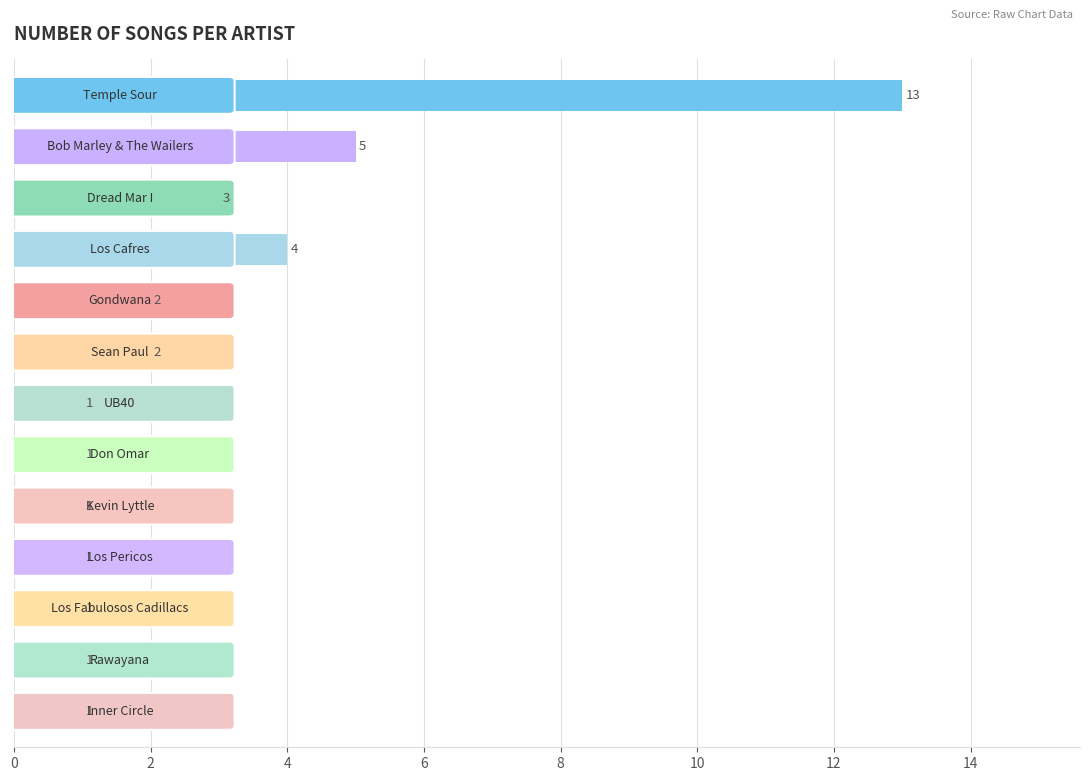

What is the value of the 11th bar from the top?

1